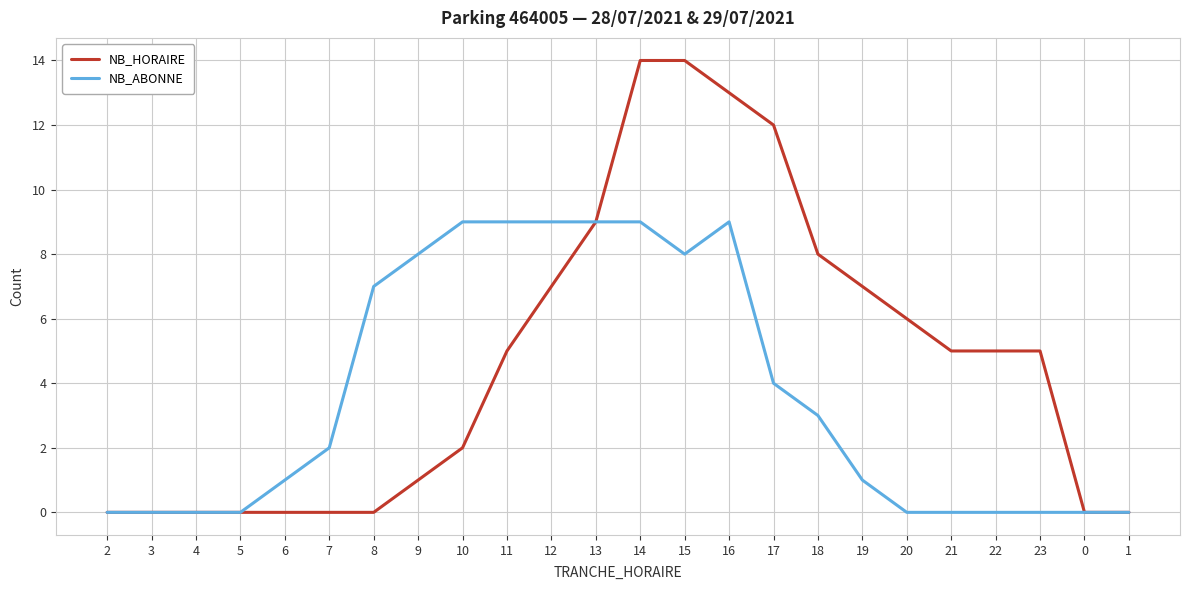

What is the average value of the NB_HORAIRE series?

5